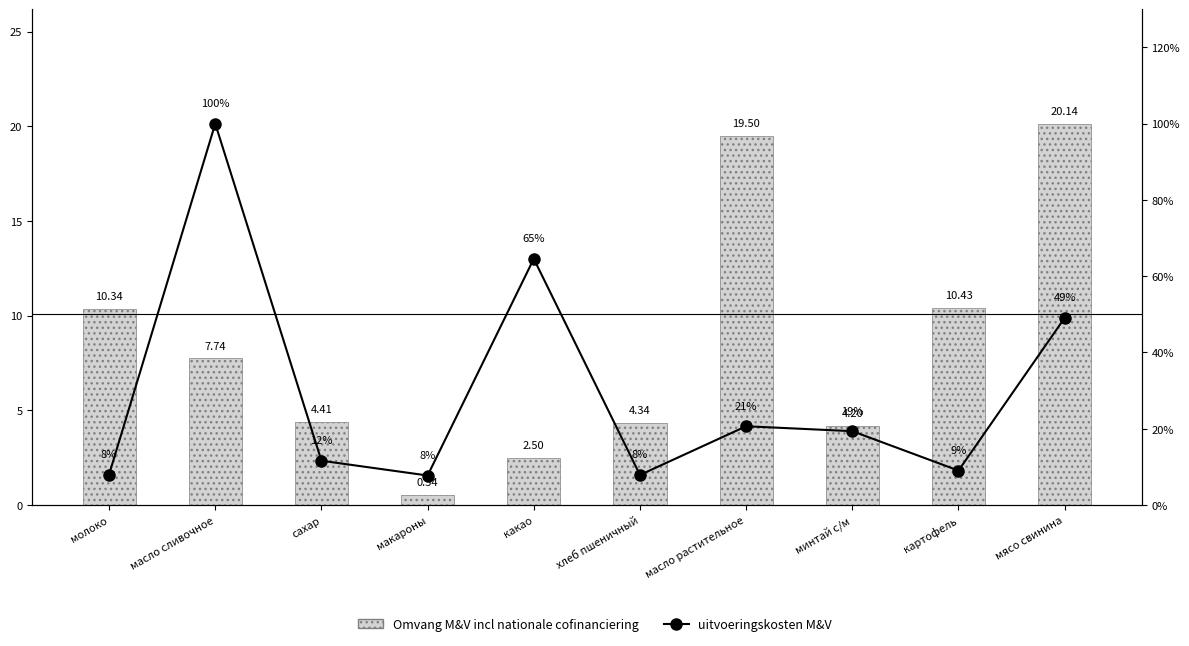

What is the sum of all uitvoeringskosten M&V values?

3.0